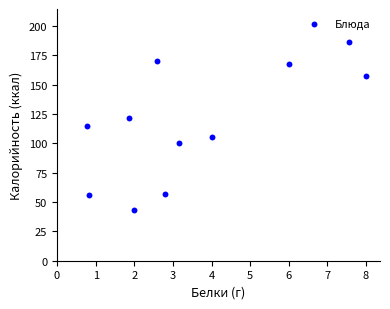

What is the range of X values (max minus min)?

7.2